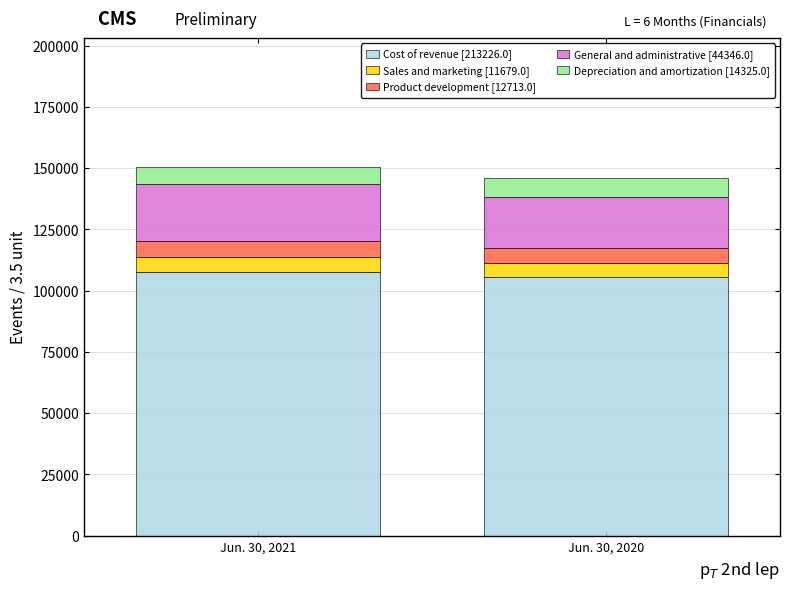

Reading left to right, list the values for the Cost of revenue [213226.0] series.

Jun. 30, 2021=107595	Jun. 30, 2020=105631